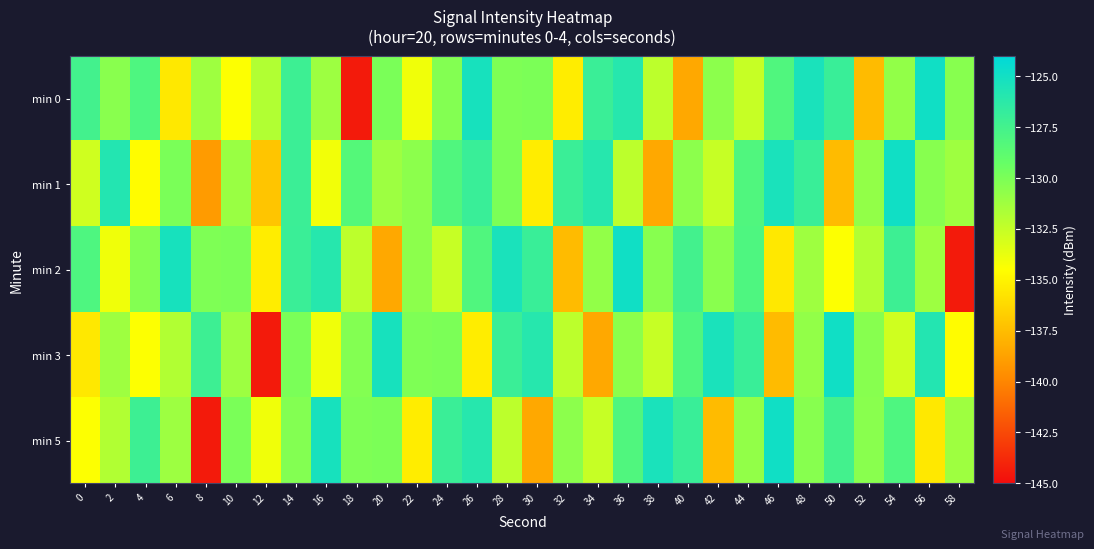

Which series changed the most between 14 and 20?

min 2